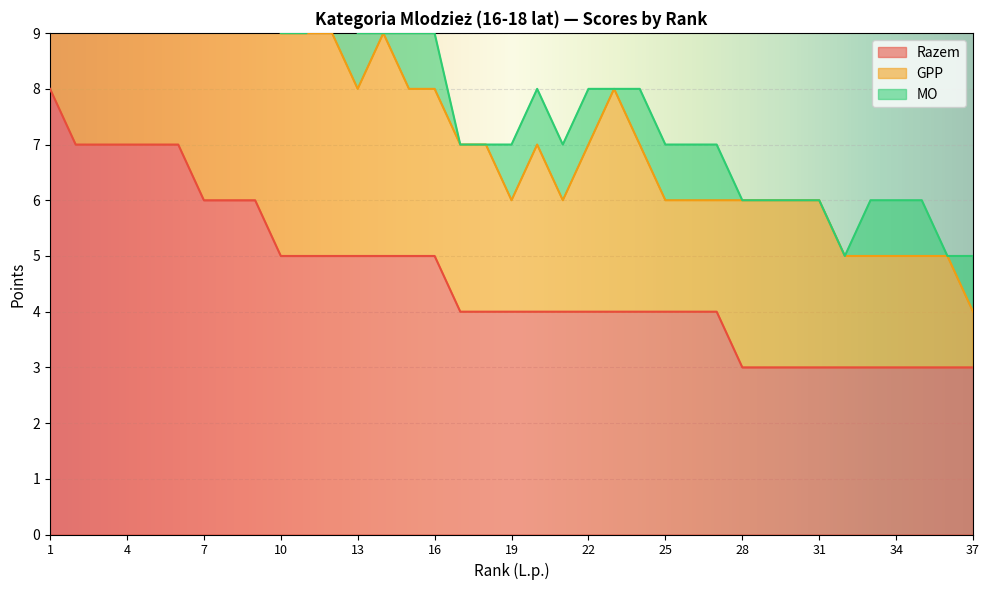

Where is the first local minimum for MO?

4